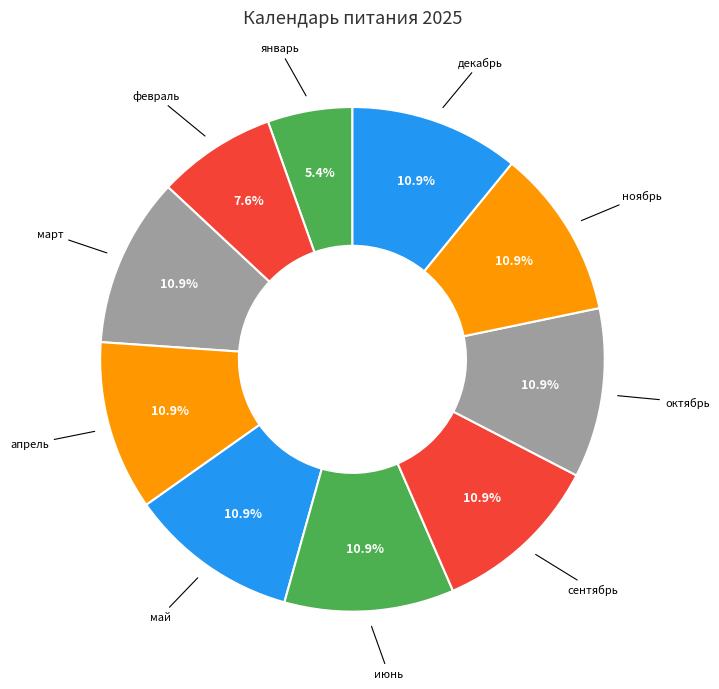

To the nearest percent, what percentage of the pie is март?

11%